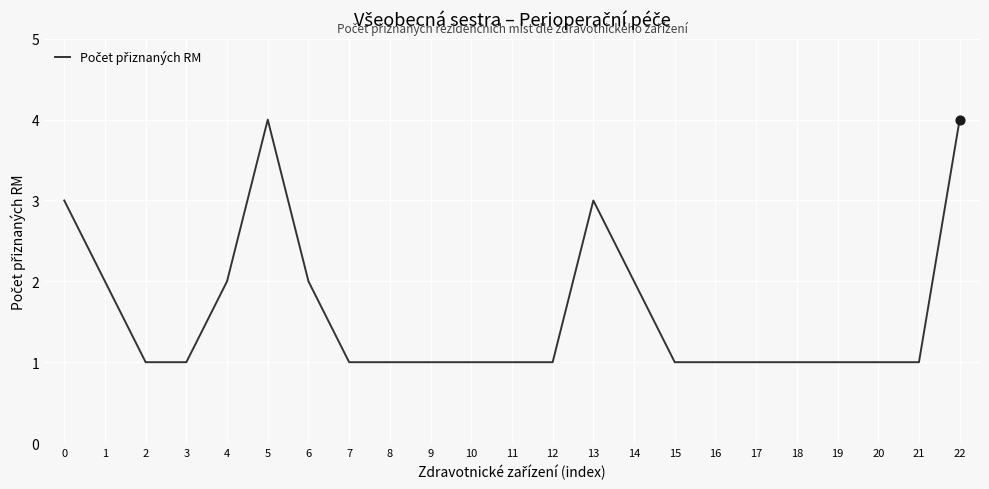

What is the ratio of the value at 5 to the value at 1?

2.0